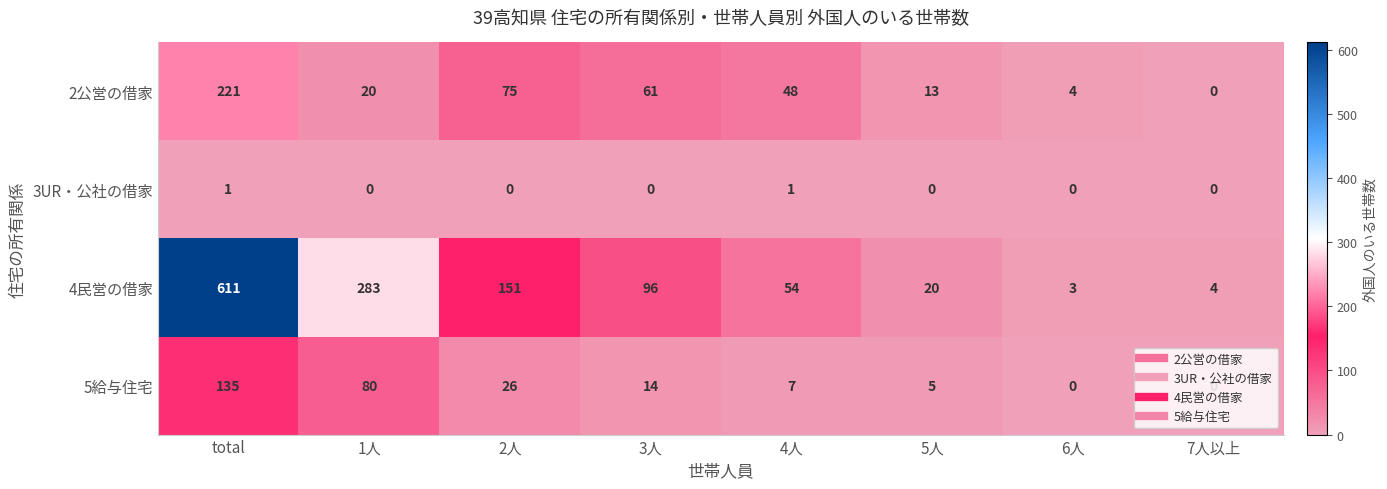

At which category does the chart reach its peak across all series?

total